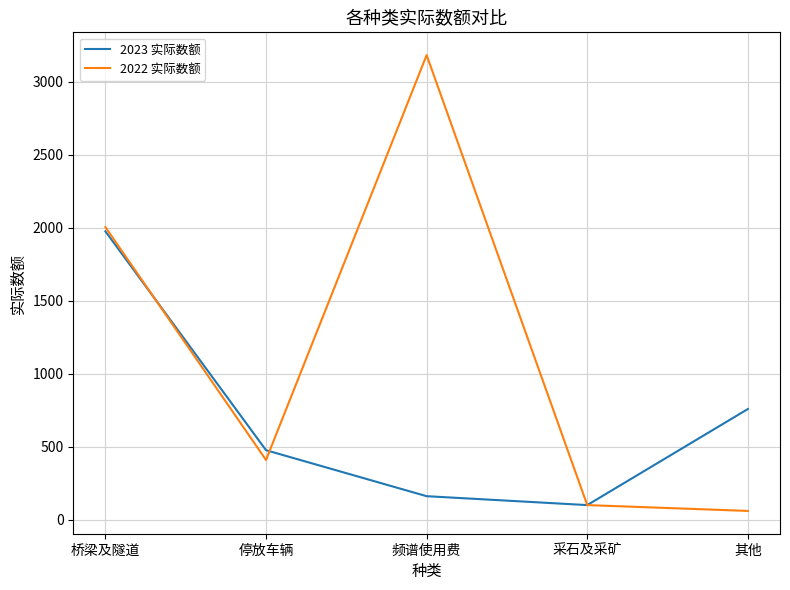

Rank the series by their maximum value, from highest to lowest.

2022 实际数额, 2023 实际数额